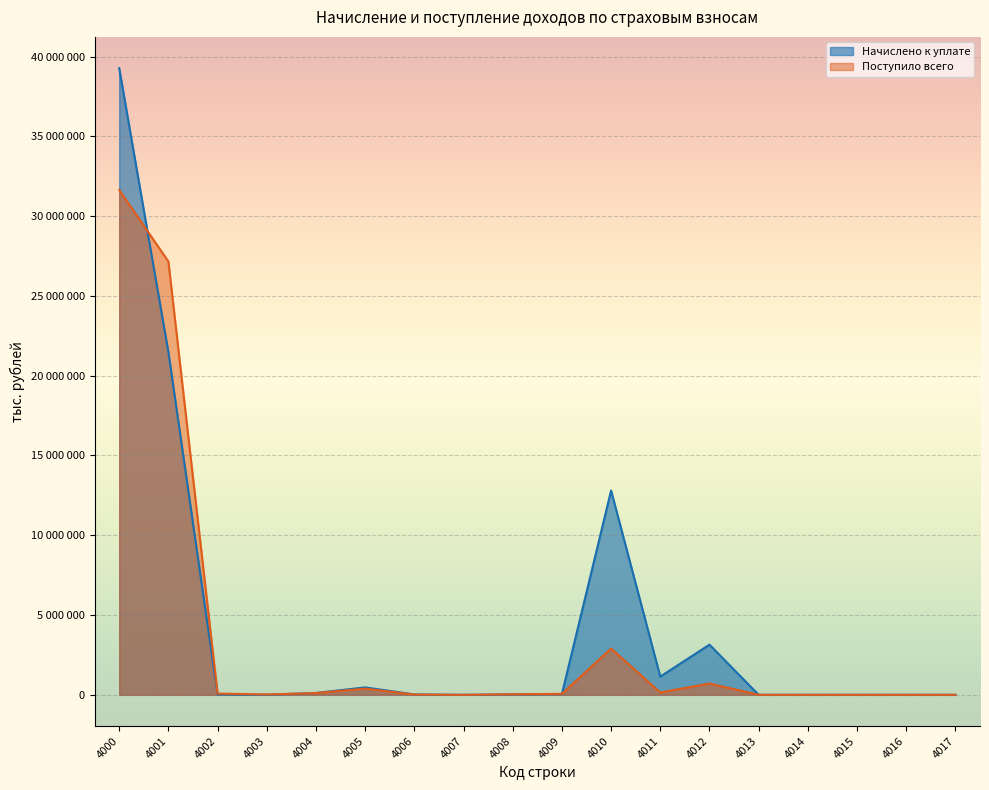

Which series changed the most between 4000 and 4010?

Поступило всего